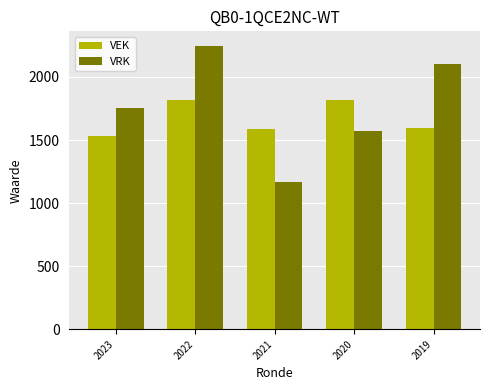

Is it true that VRK equals 1167 at 2021?

True